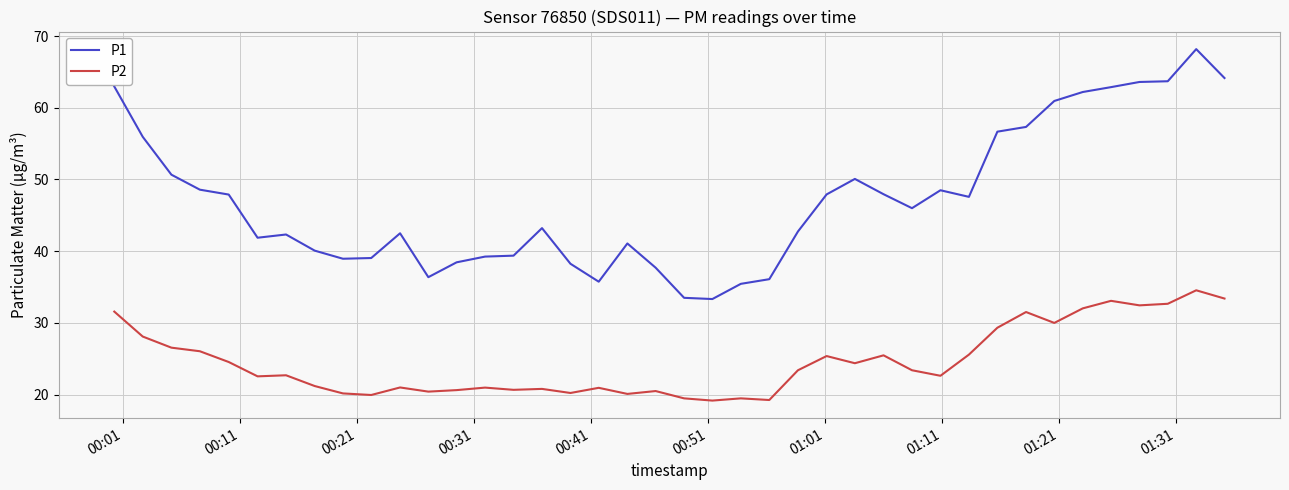

Which series has the largest total across all categories?

P1